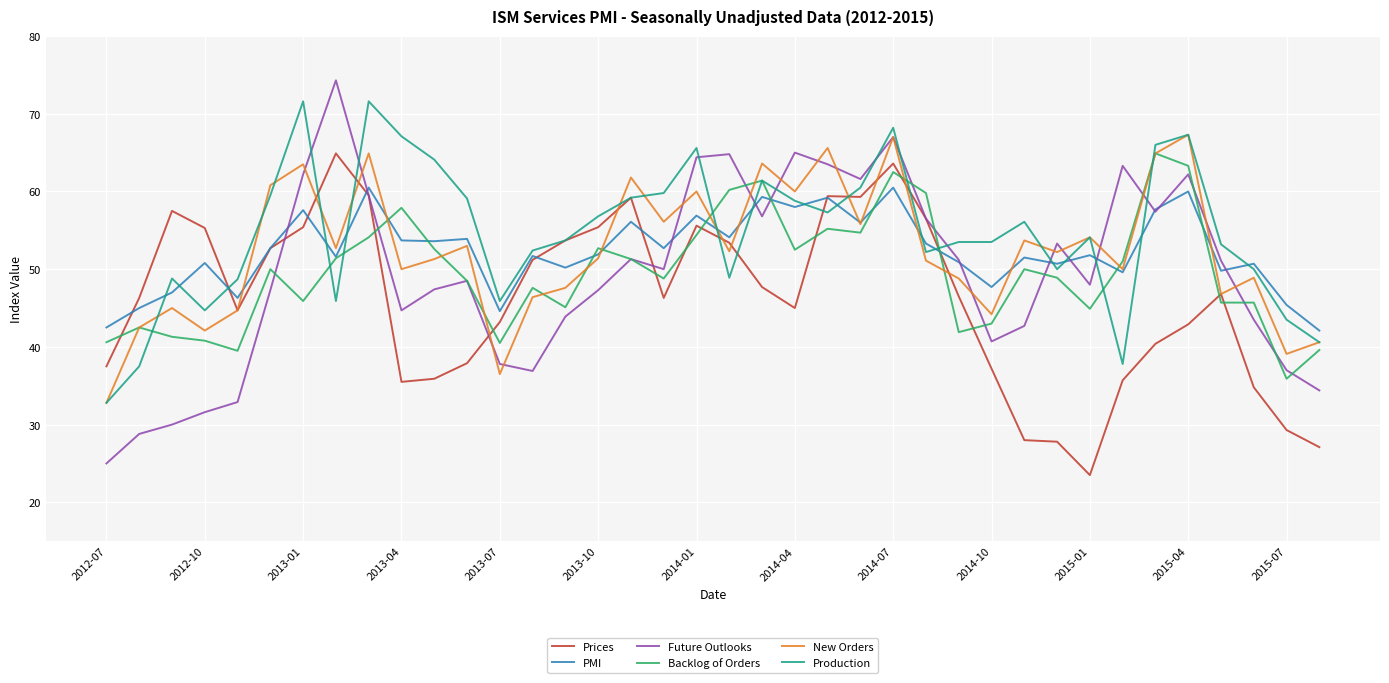

True or false: Future Outlooks and Production cross at least once.

True